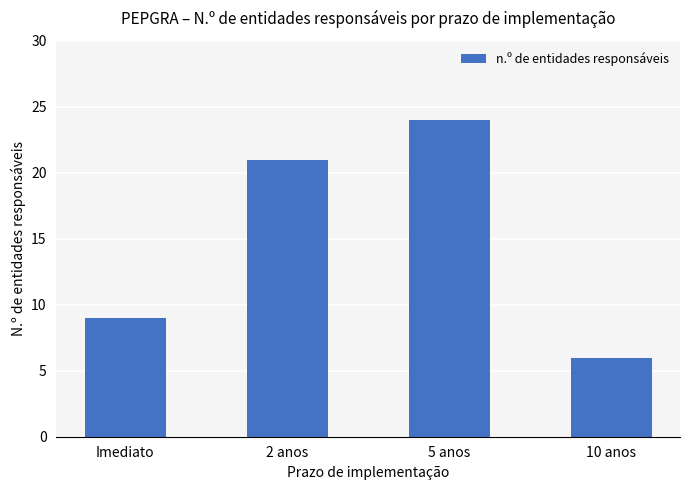

True or false: the data shows 24 at 5 anos.

True